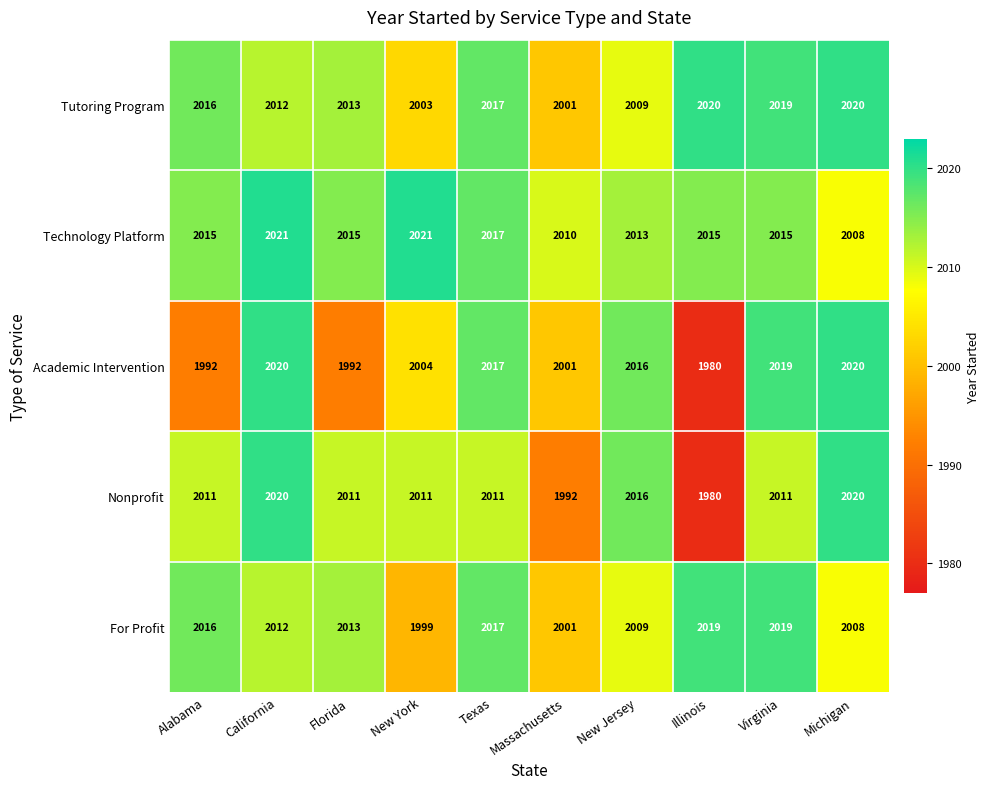

What is the minimum value shown in the chart?

1980